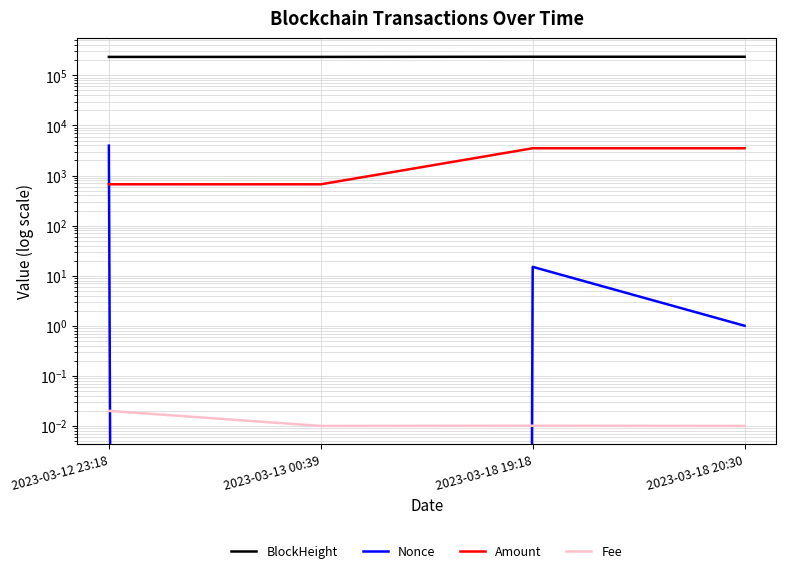

At how many categories does at least one series exceed 158138?

4